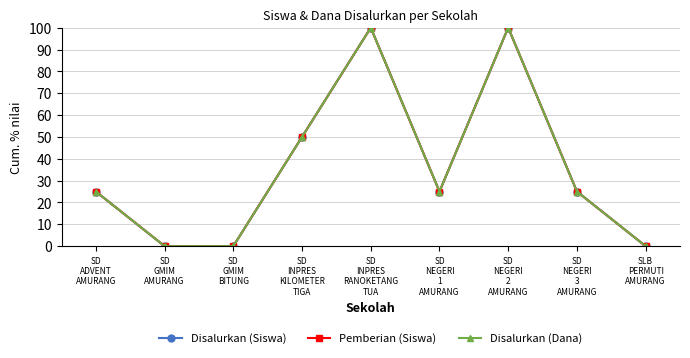

Does the chart display data point markers on the line(s)?

Yes